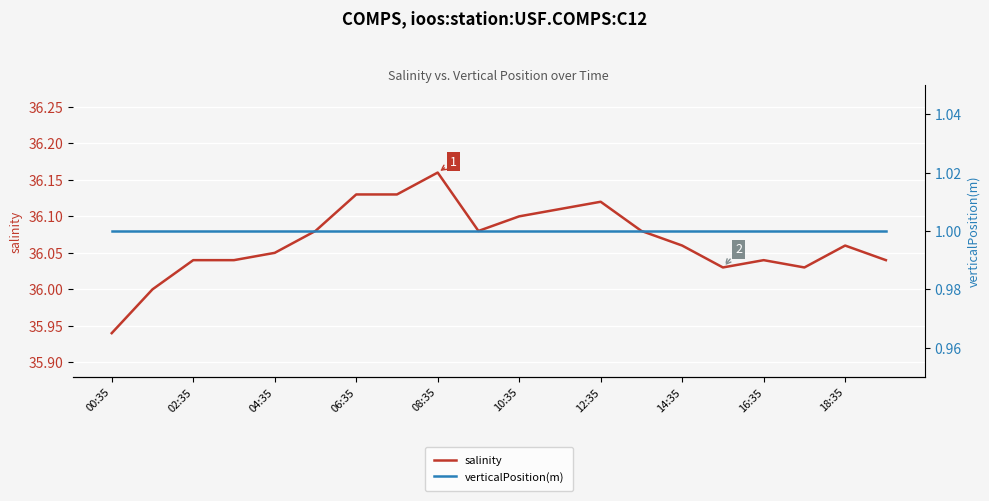

At which label does salinity reach its peak?

08:35